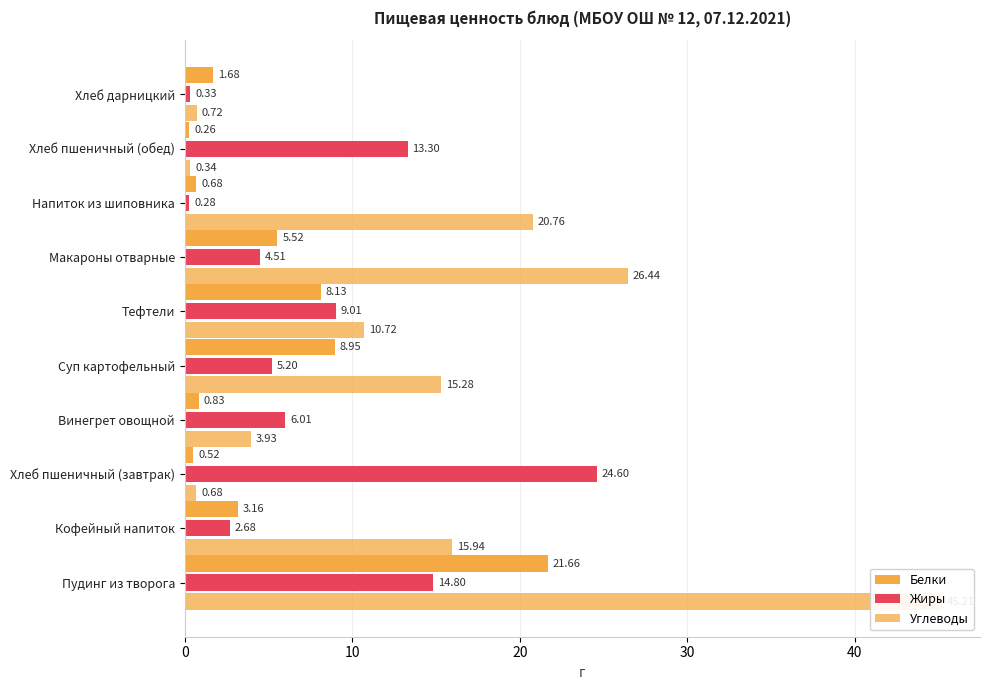

What value does the Жиры series have at Кофейный напиток?

2.7